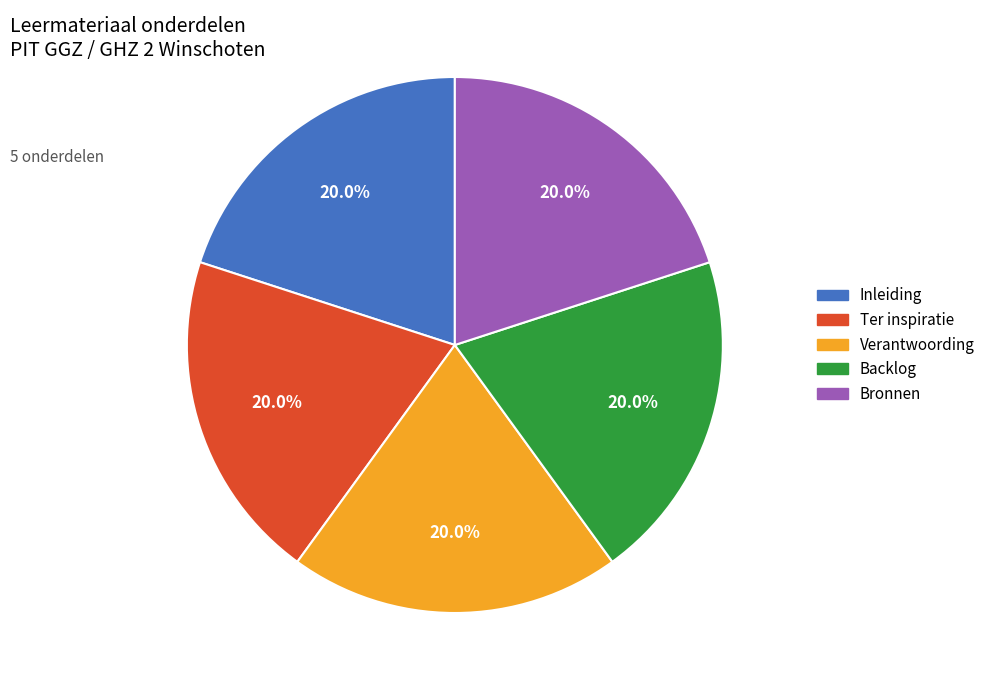

What is the ratio of the value at Ter inspiratie to the value at Inleiding?

1.0